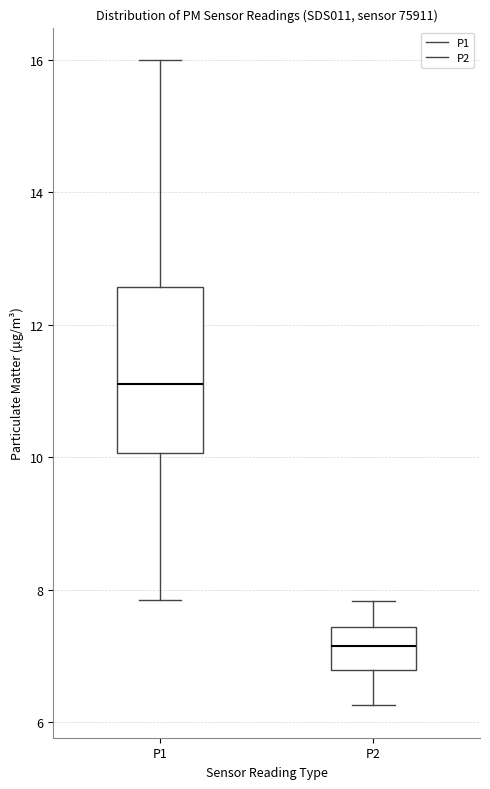

Which box has the highest median line?

P1